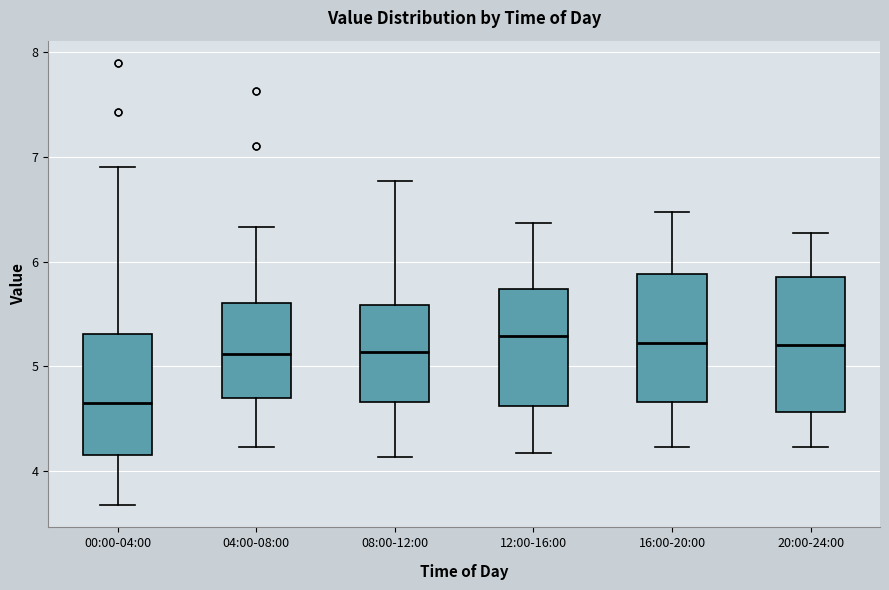

Which box has the lowest median line?

00:00-04:00